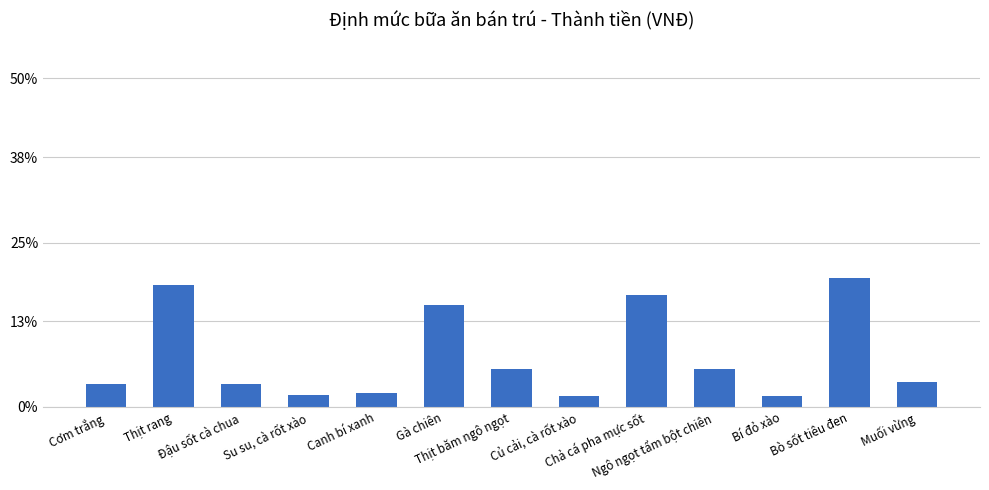

What is the change in value from Củ cải, cà rốt xào to Bò sốt tiêu đen?

+18.0